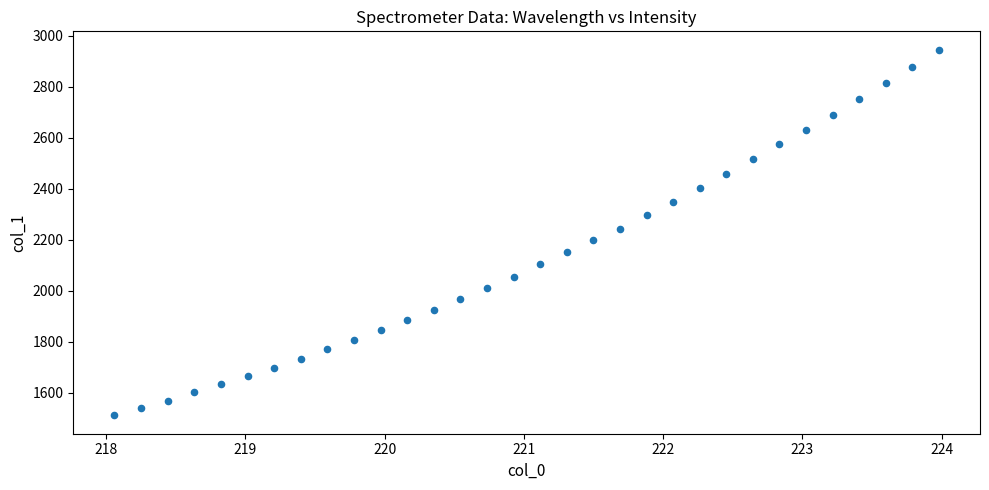

What is the range of Y values (max minus min)?

1435.6